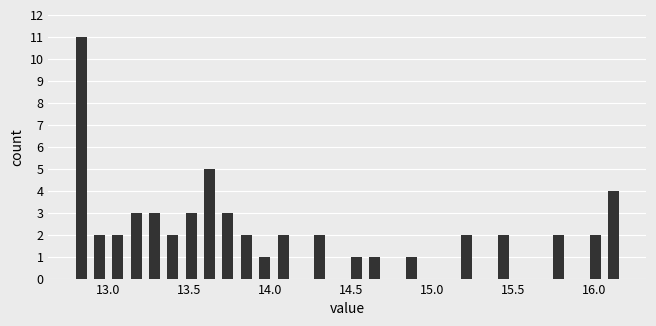

Around what value on the x-axis is the tallest bar? Give the approximate position of its centre, as read against the axis.

12.85